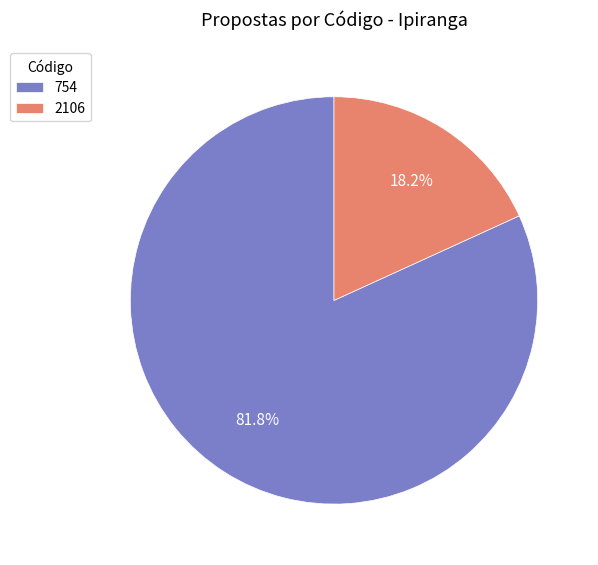

Approximately how many times larger is the value at 2106 compared to 754?

0.2